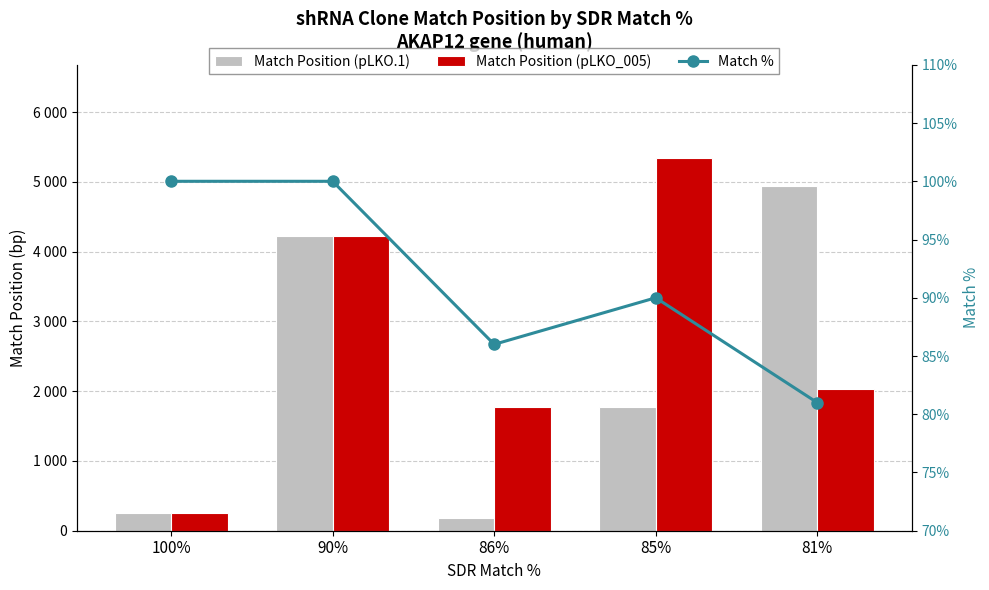

At which label does Match Position (pLKO.1) reach its peak?

81%